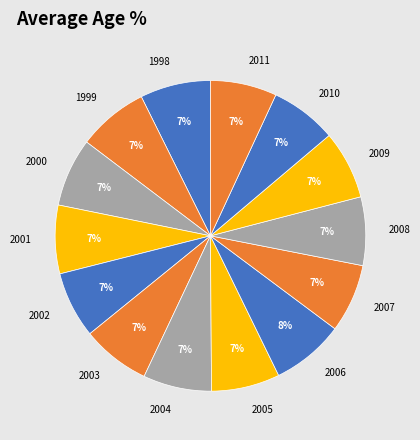

The 2009 slice represents 7% of the pie. True or false?

True